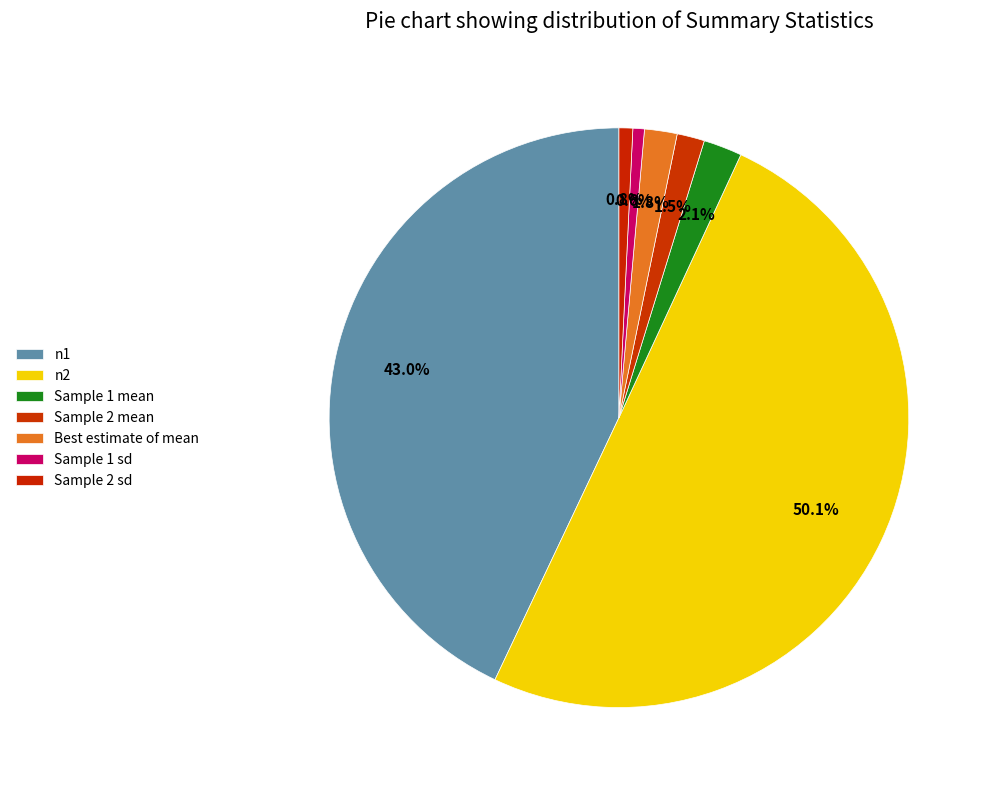

Is the sum of Best estimate of mean and Sample 2 mean greater than half?

No